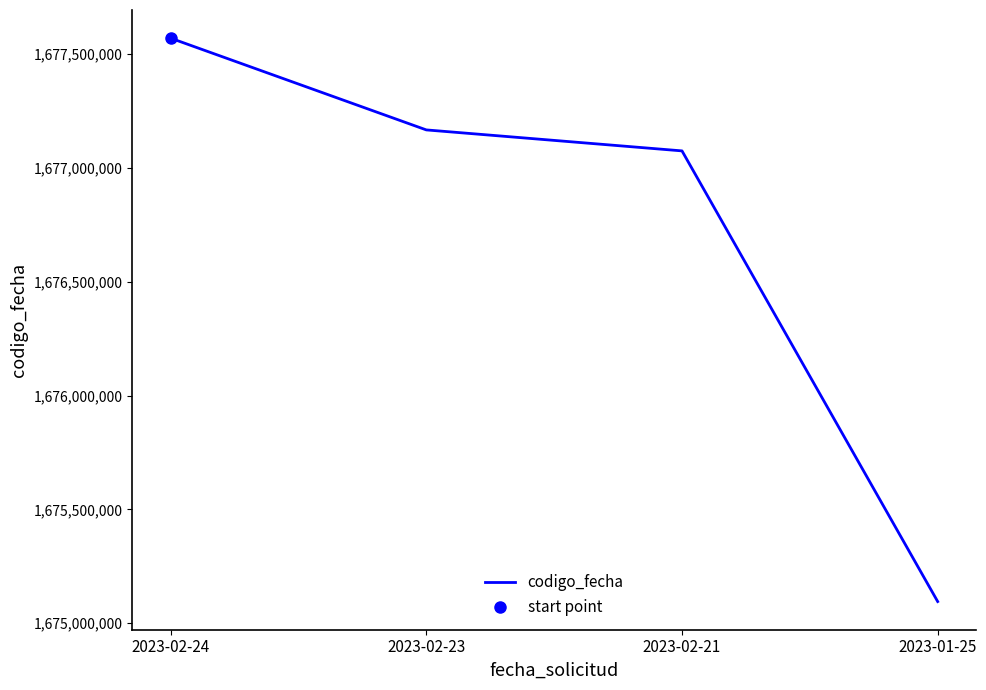

True or false: there are more than 2 points higher than both neighbors.

False